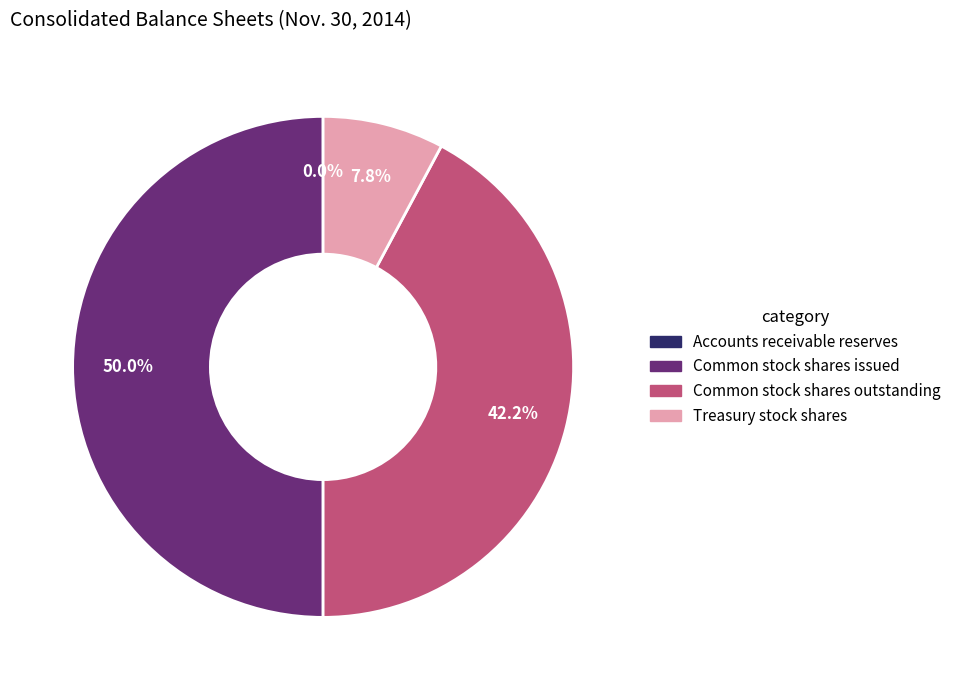

To the nearest percent, what portion does Common stock shares issued represent?

50%